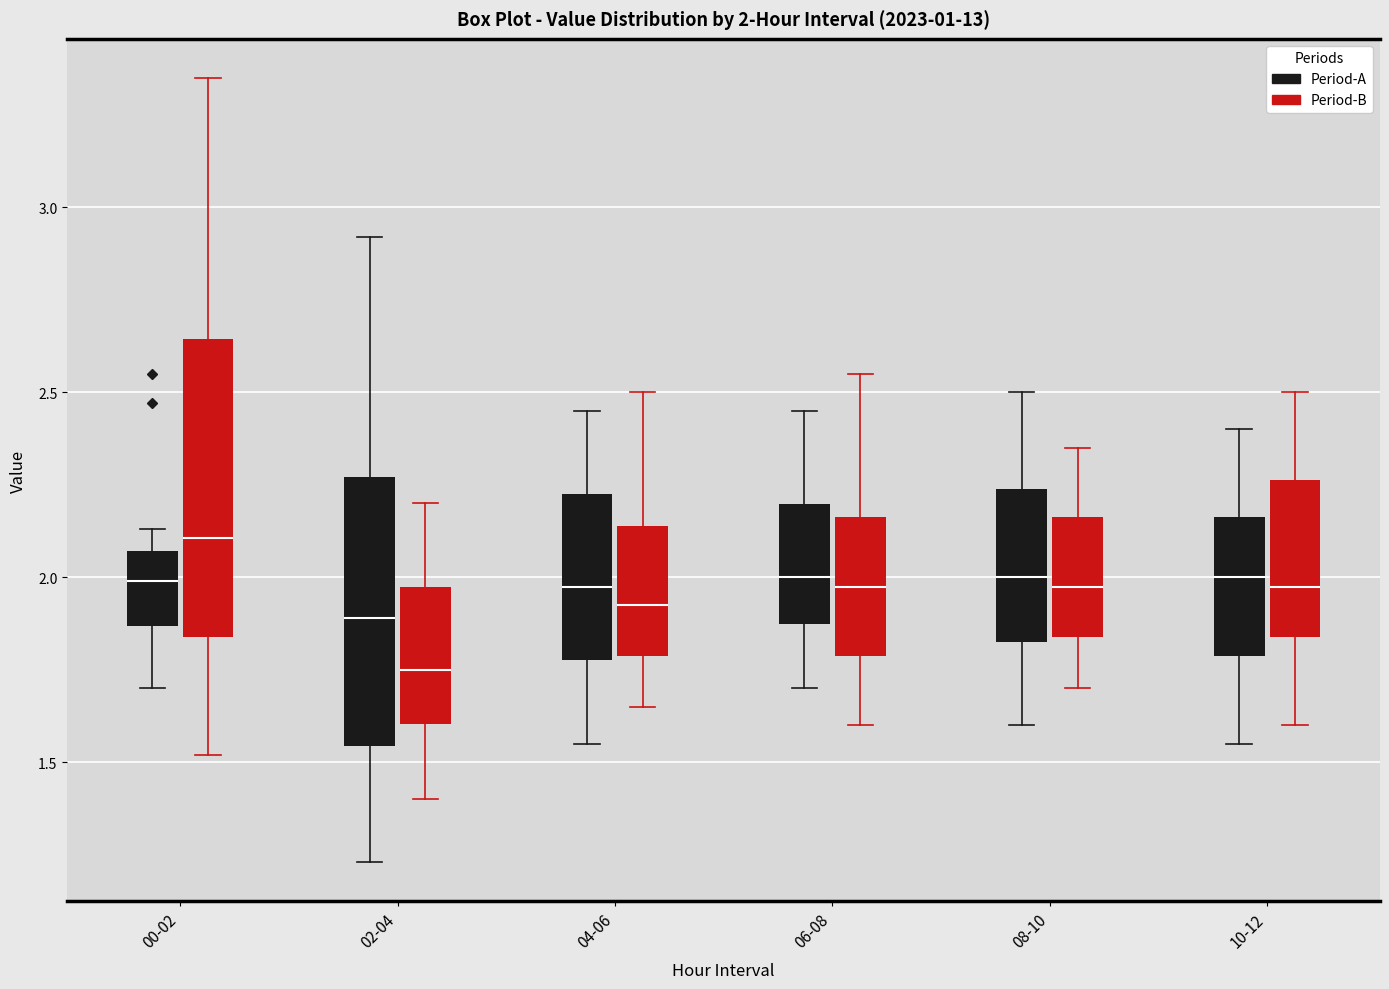

Comparing the boxes themselves (not the whiskers), which one is the tallest?

00-02 (Period-B)